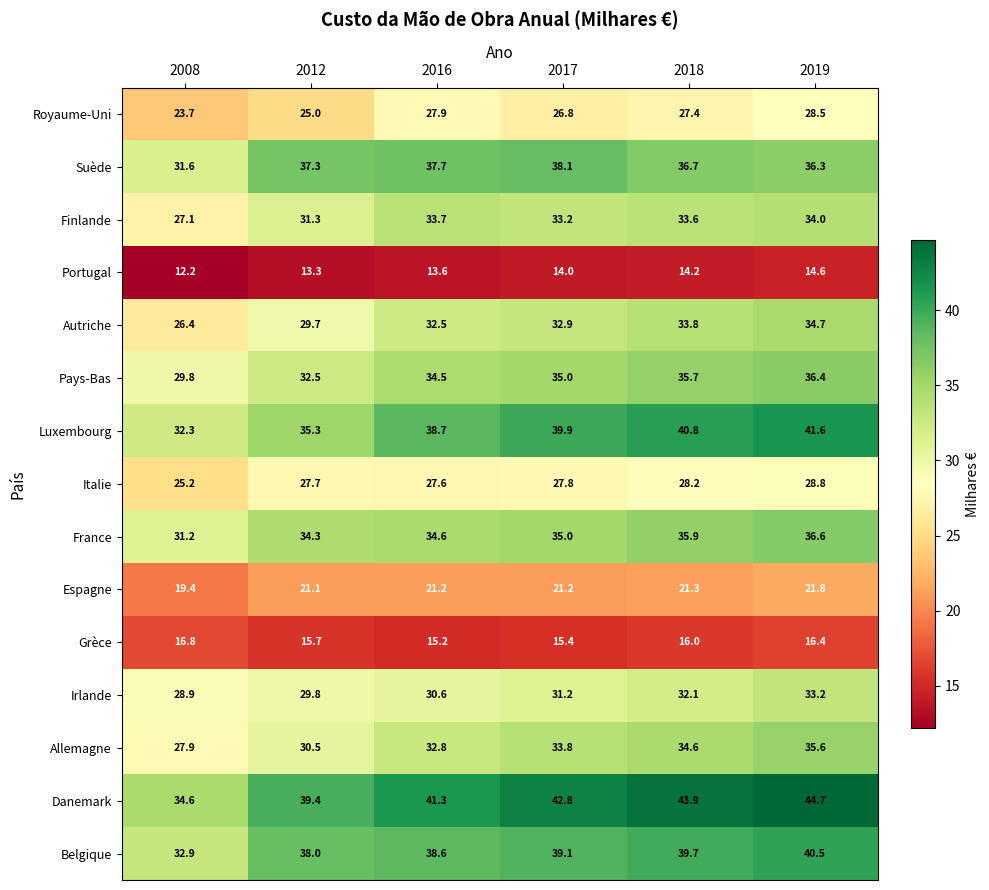

Which series has the largest range (max minus min)?

Danemark